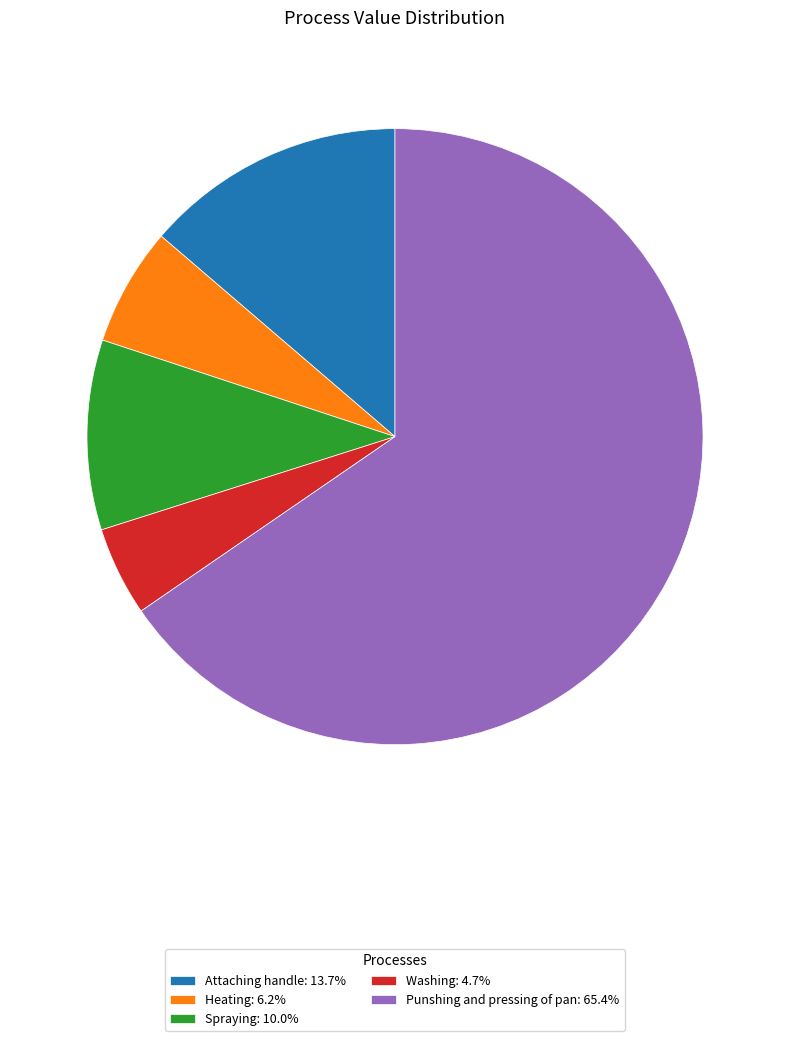

How many slices are in this pie chart?

5